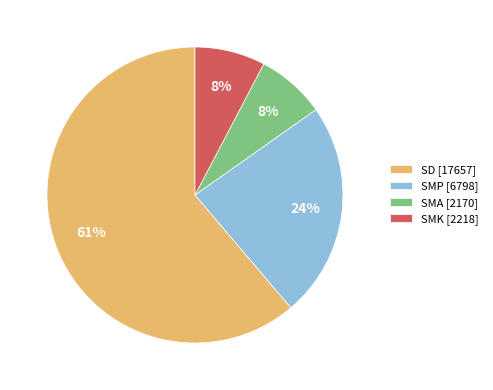

True or false: SMK [2218] accounts for 13% of the total.

False